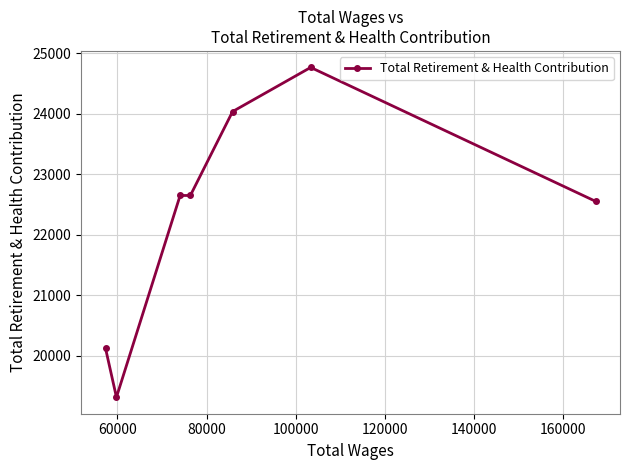

What is the smallest value displayed?

19311